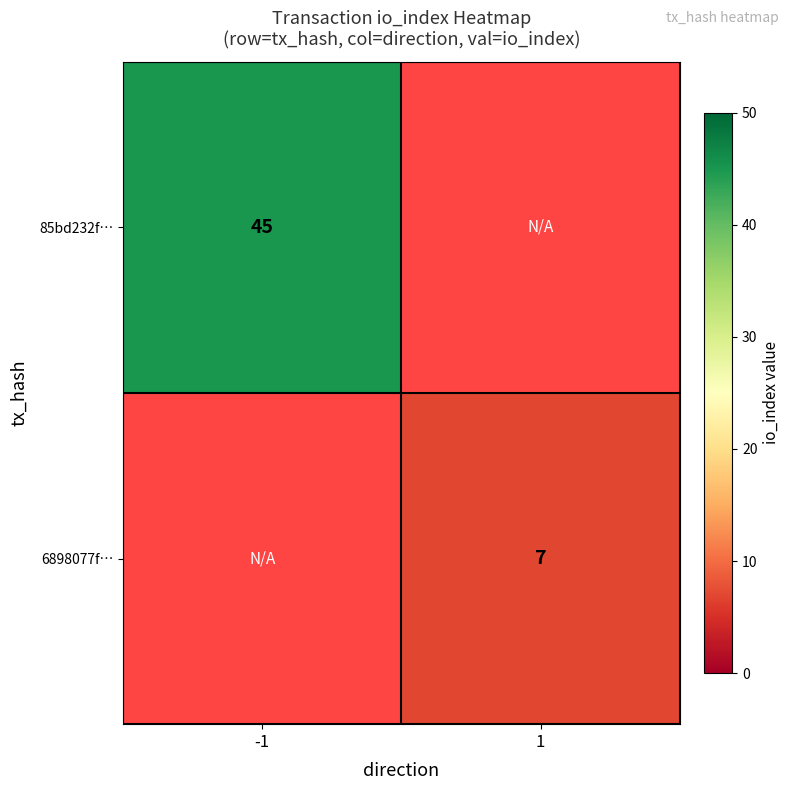

True or false: 85bd232f… has a value of 45 at -1.

True